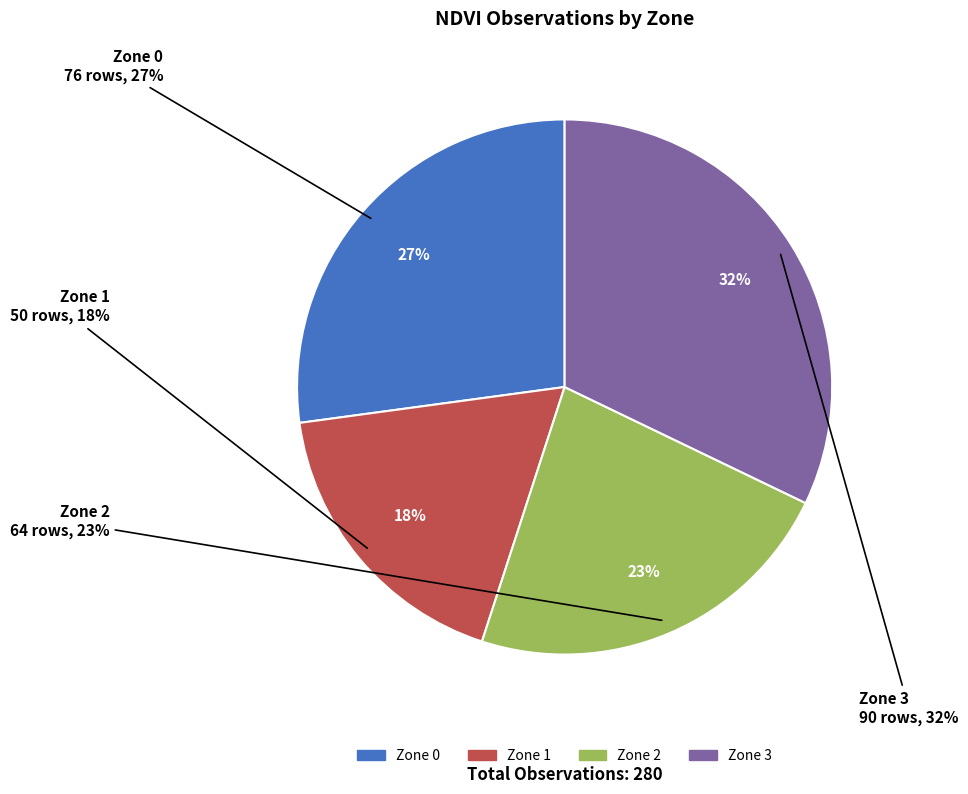

Is Zone 0 the majority of the pie?

No